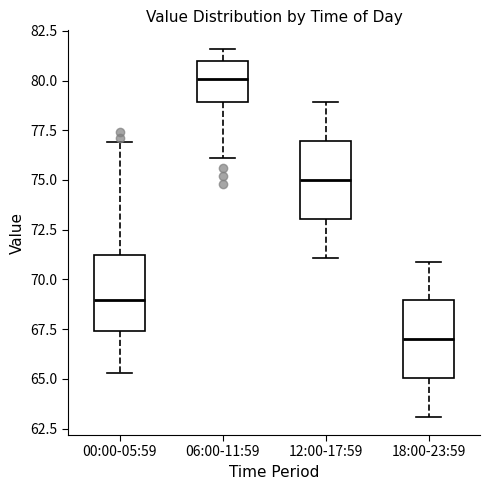

Reading left to right, read every box against the y-axis: the position of its median line, the range the box covers, and the ends of its whiskers. The values are not printed on the chart, so give them approximately, as read against the axis.

00:00-05:59: median 69.0, box 67.5 to 71.5, whiskers 65.5 to 77.0
06:00-11:59: median 80.0, box 79.0 to 81.0, whiskers 76.0 to 81.5
12:00-17:59: median 75.0, box 73.0 to 77.0, whiskers 71.0 to 79.0
18:00-23:59: median 67.0, box 65.0 to 69.0, whiskers 63.0 to 71.0